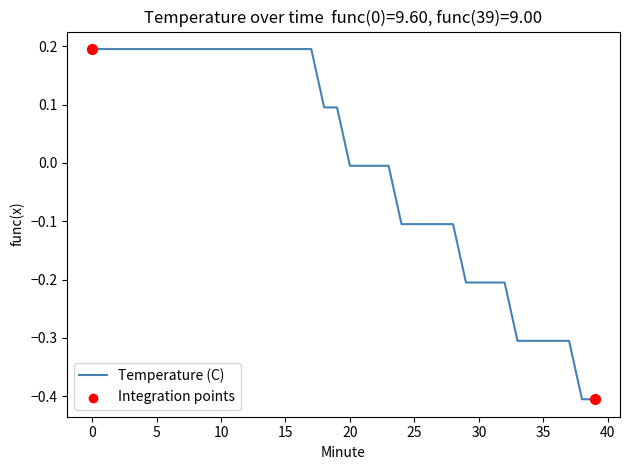

What is the minimum value shown in the chart?

-0.4